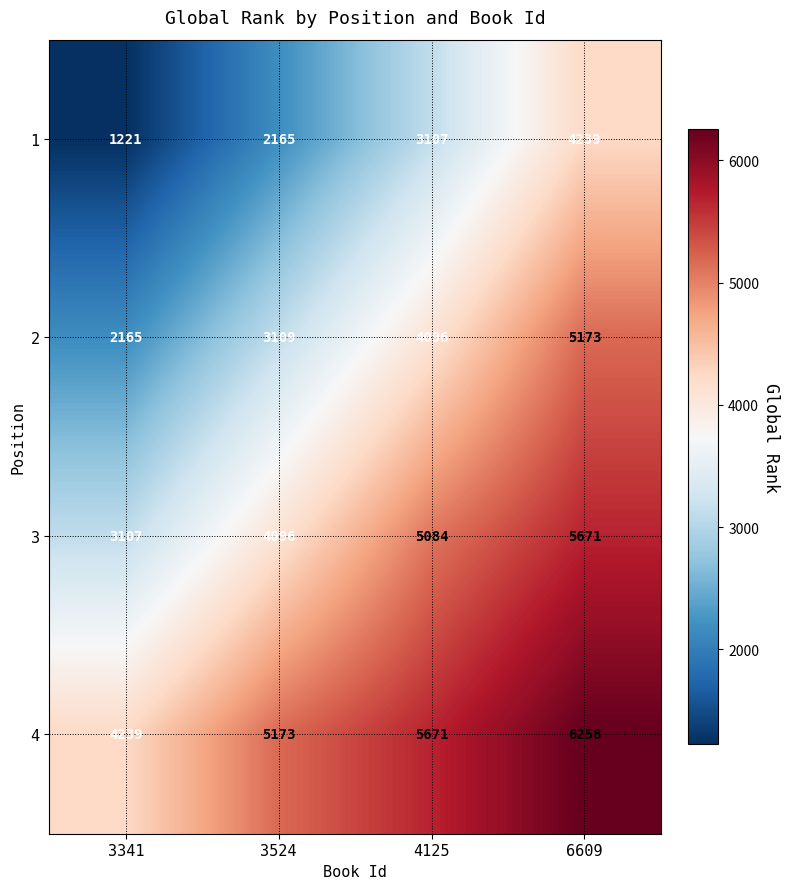

Rank the series by their maximum value, from lowest to highest.

1, 2, 3, 4